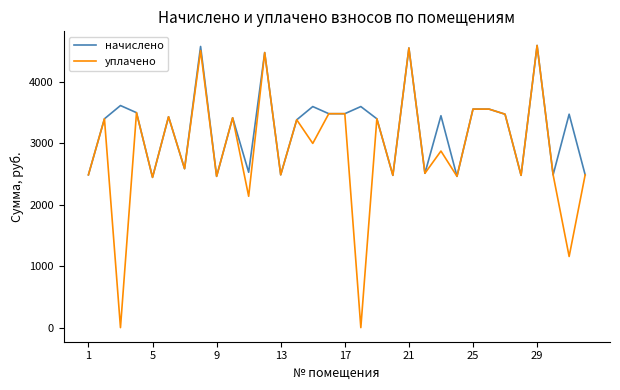

Which series has the largest total across all categories?

начислено